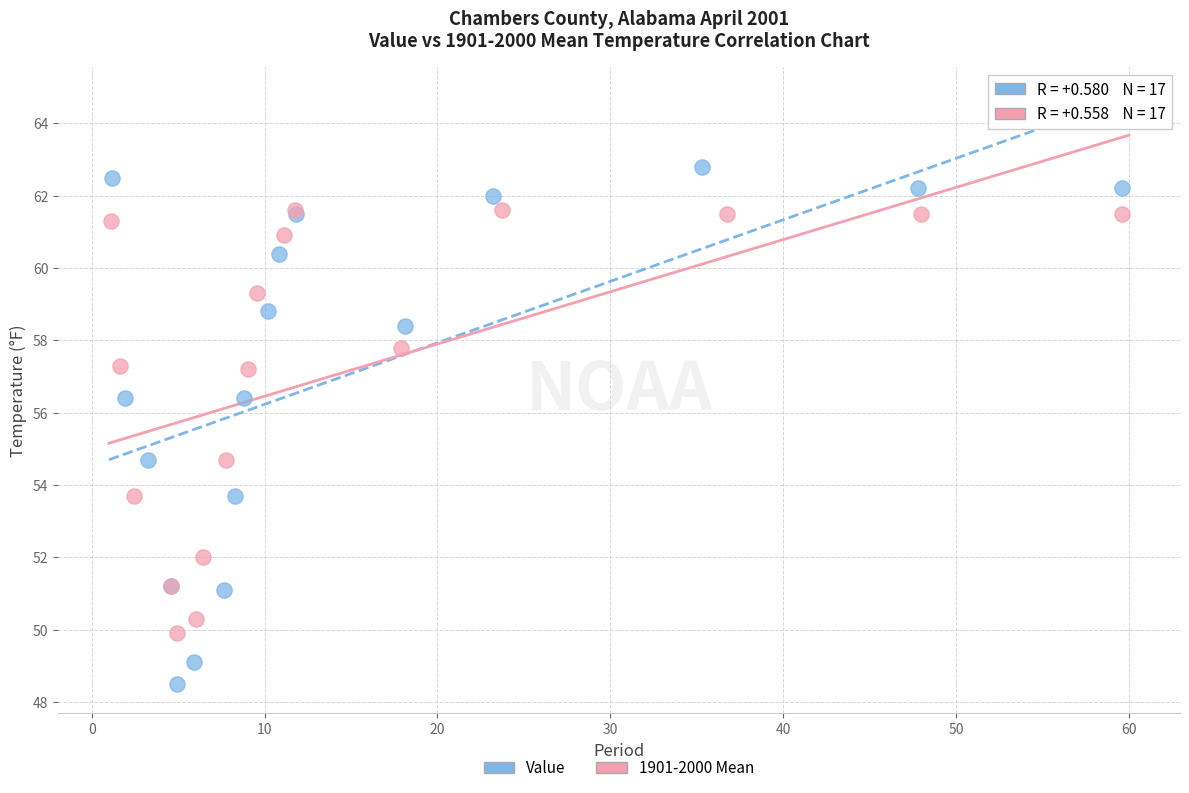

Which series has the widest spread of Y values?

Value